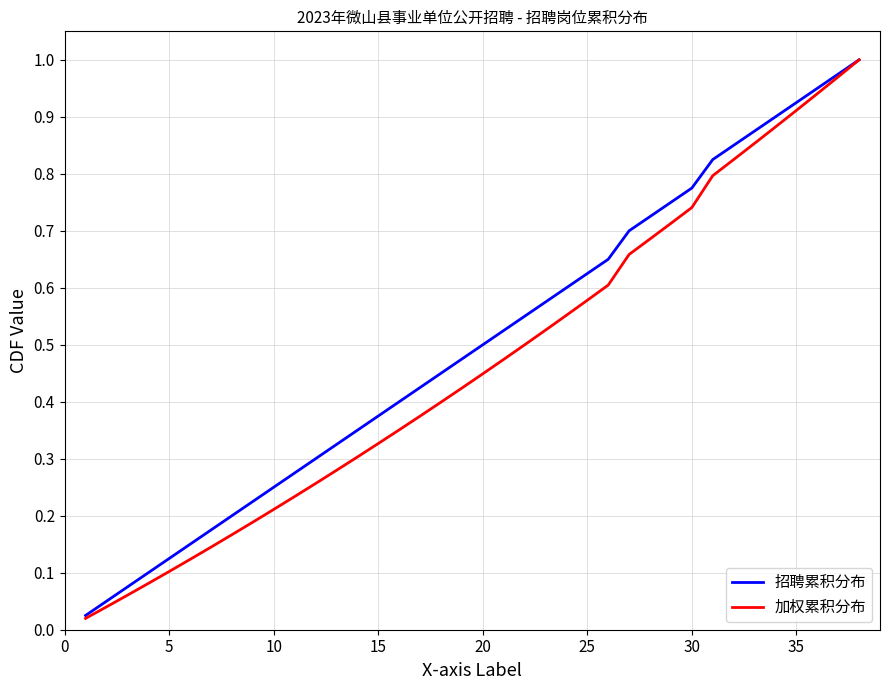

Does the chart have visible grid lines?

Yes